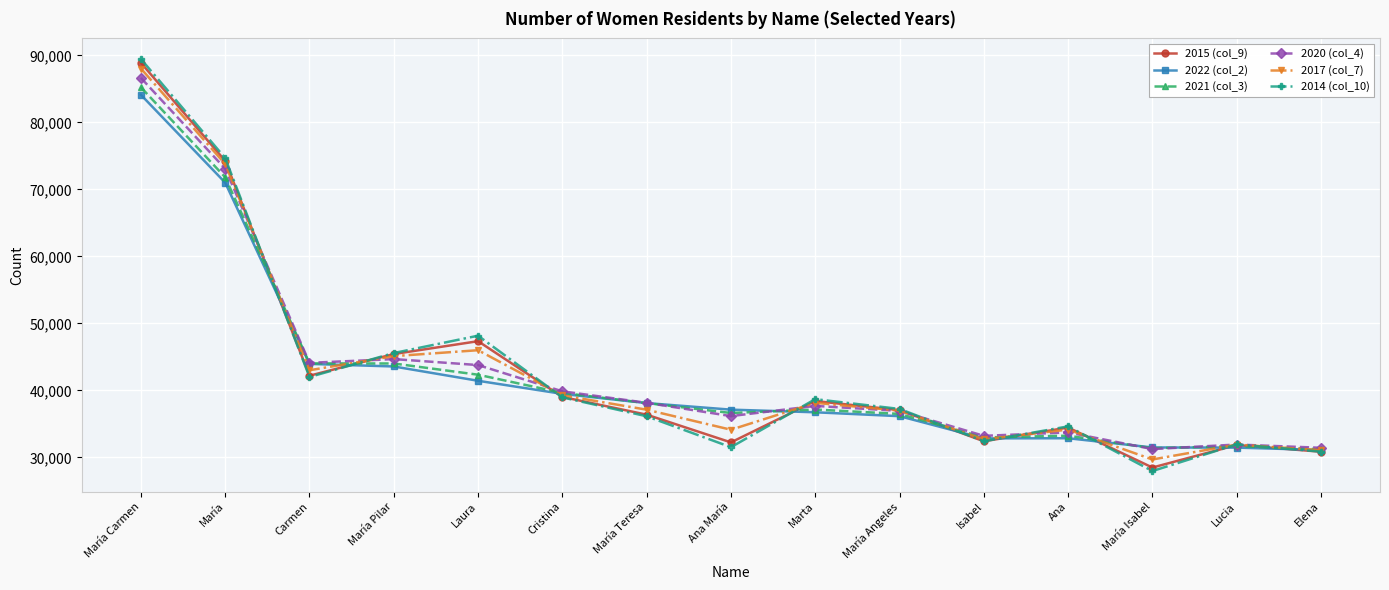

Which series has the largest range (max minus min)?

2014 (col_10)